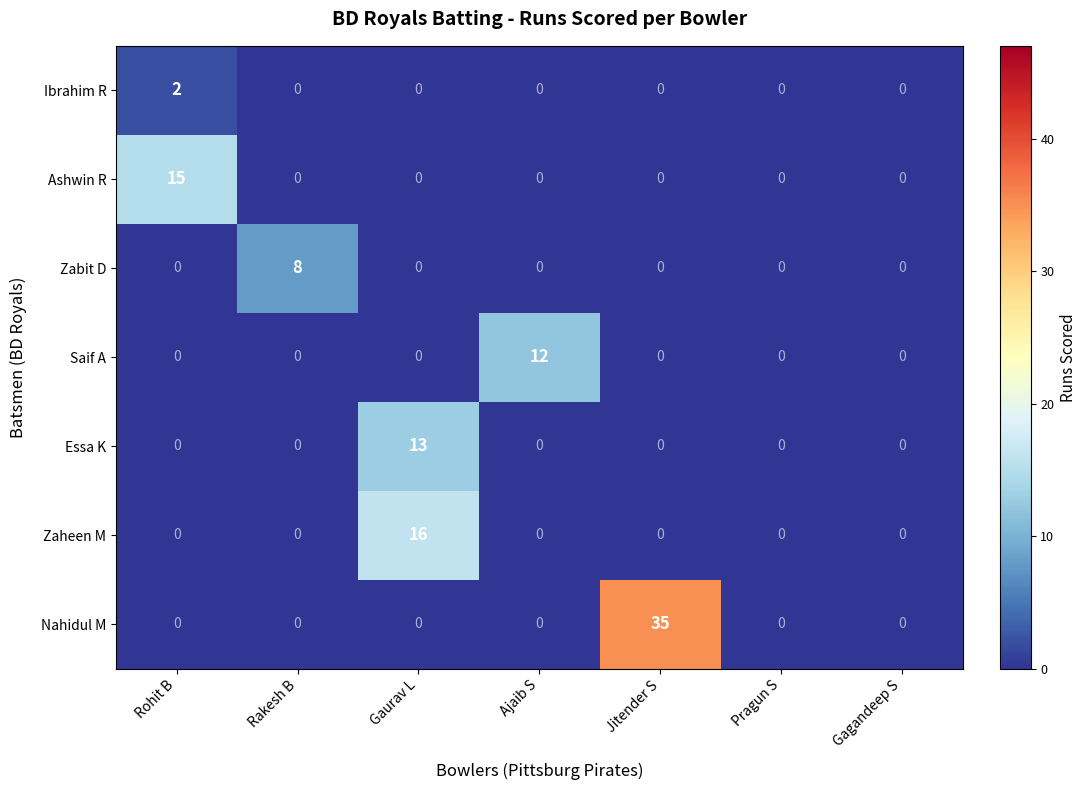

The value of Ibrahim R at Pragun S is 0. True or false?

True